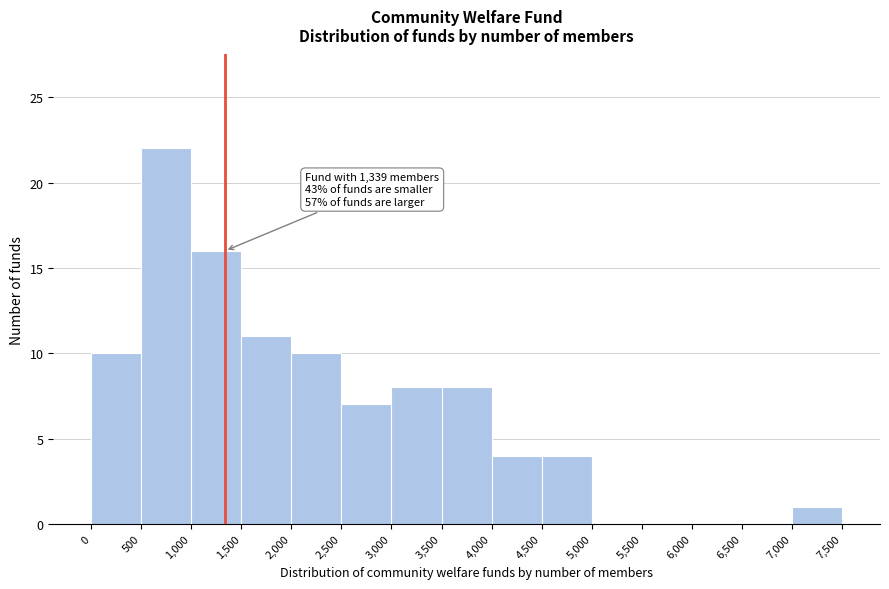

Over which range of the x-axis is the bar tallest?

500 to 1,000